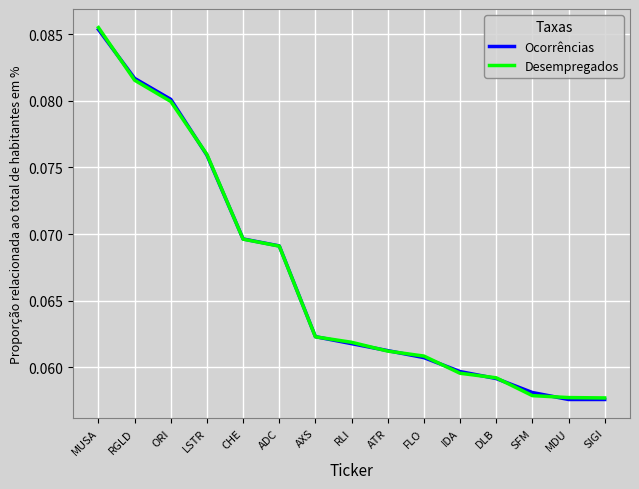

After their last crossing, which series has the higher values: Ocorrências or Desempregados?

Desempregados